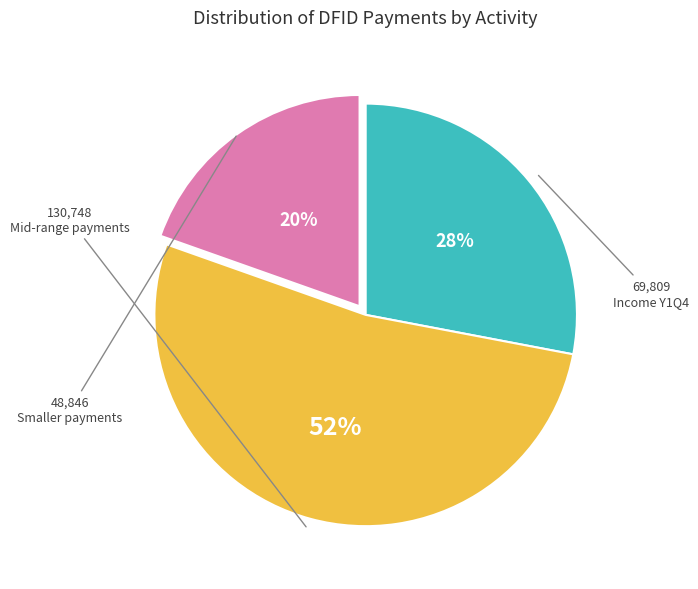

To the nearest percent, what is the average slice percentage?

33%